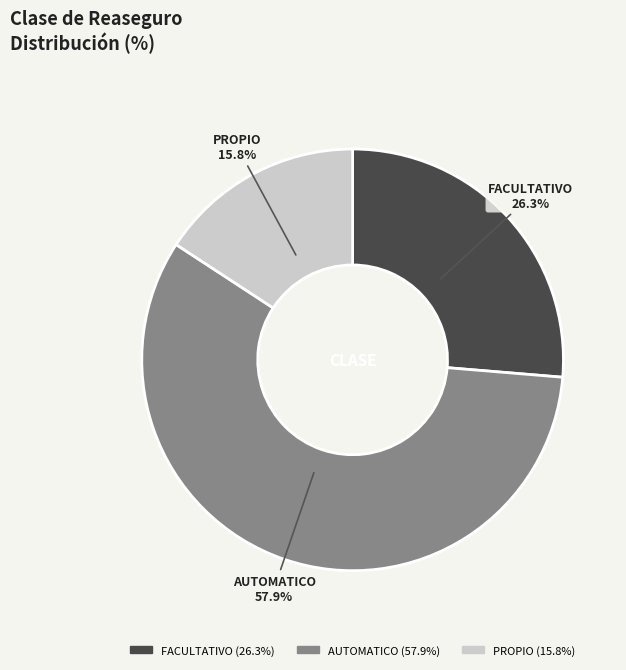

Which category has the smallest portion of the pie?

PROPIO